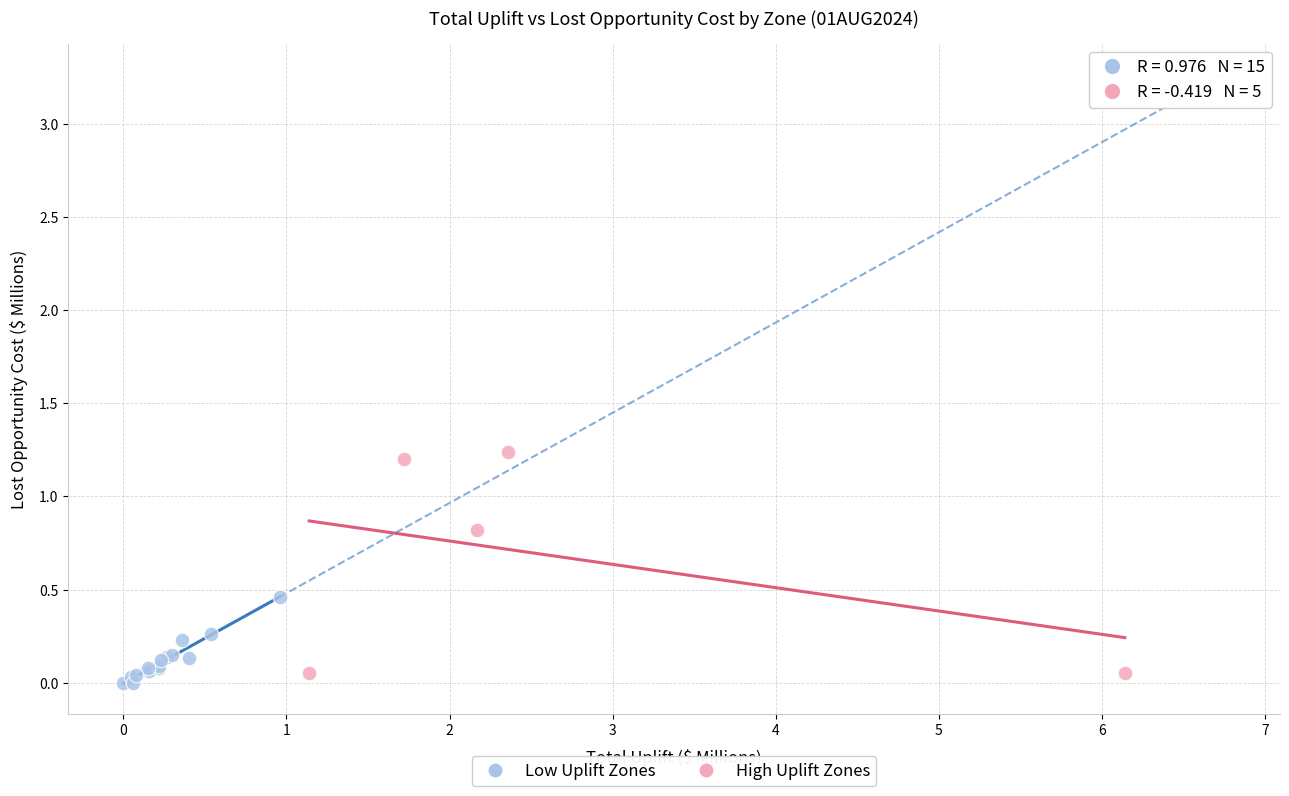

Which series contains the highest Y value?

High Uplift Zones